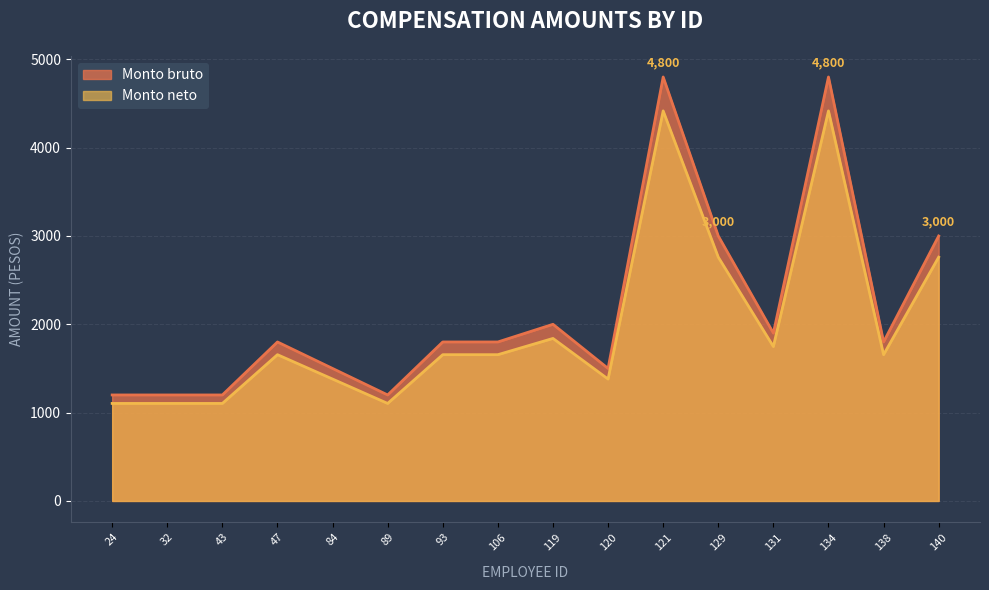

Which series has the largest total across all categories?

Monto bruto